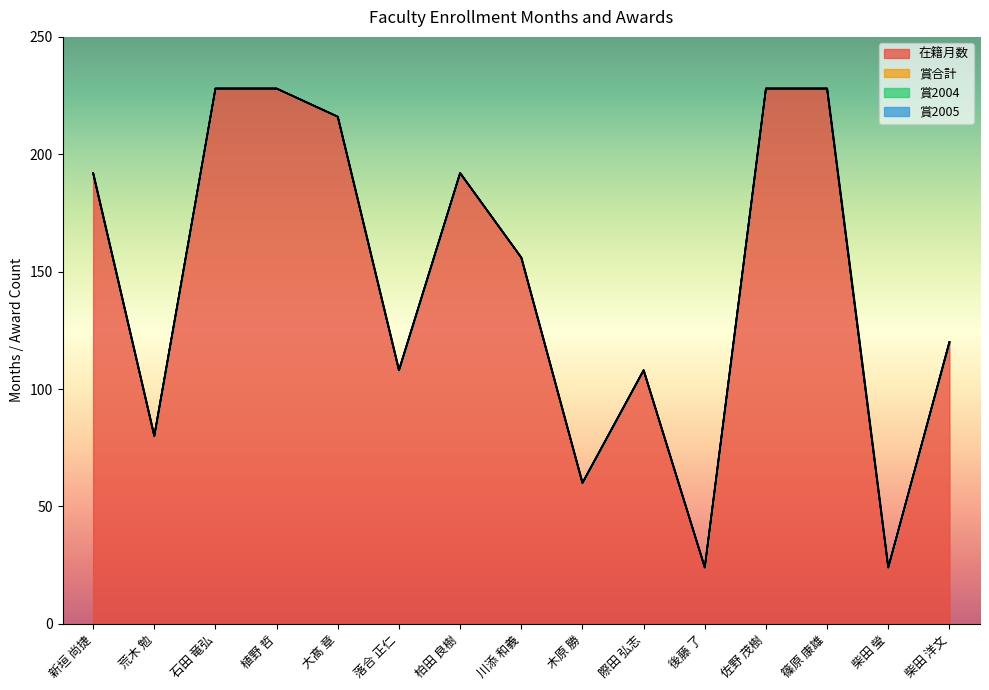

True or false: 賞2005 and 在籍月数 intersect in this chart.

False